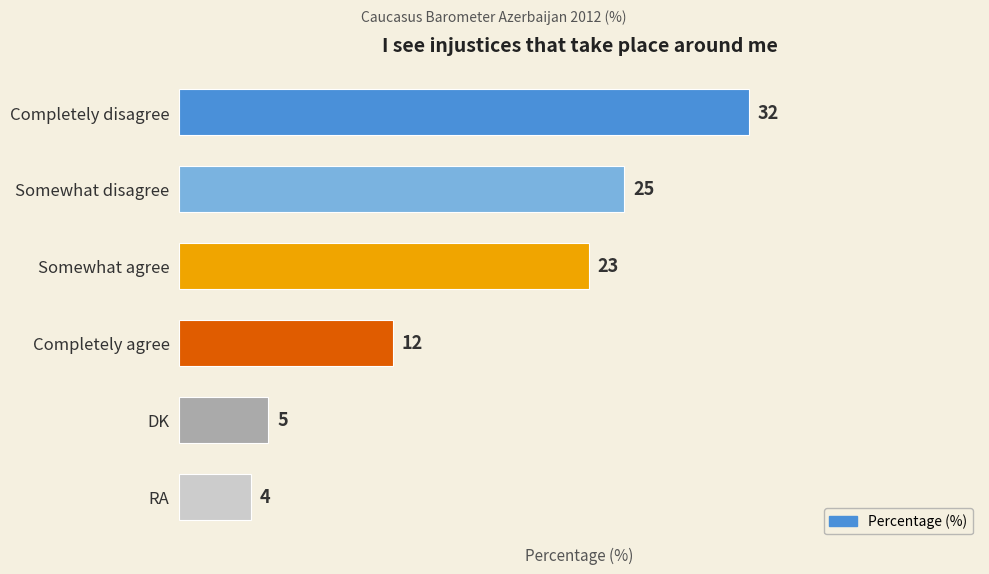

Rank the categories by value from highest to lowest.

Completely disagree, Somewhat disagree, Somewhat agree, Completely agree, DK, RA